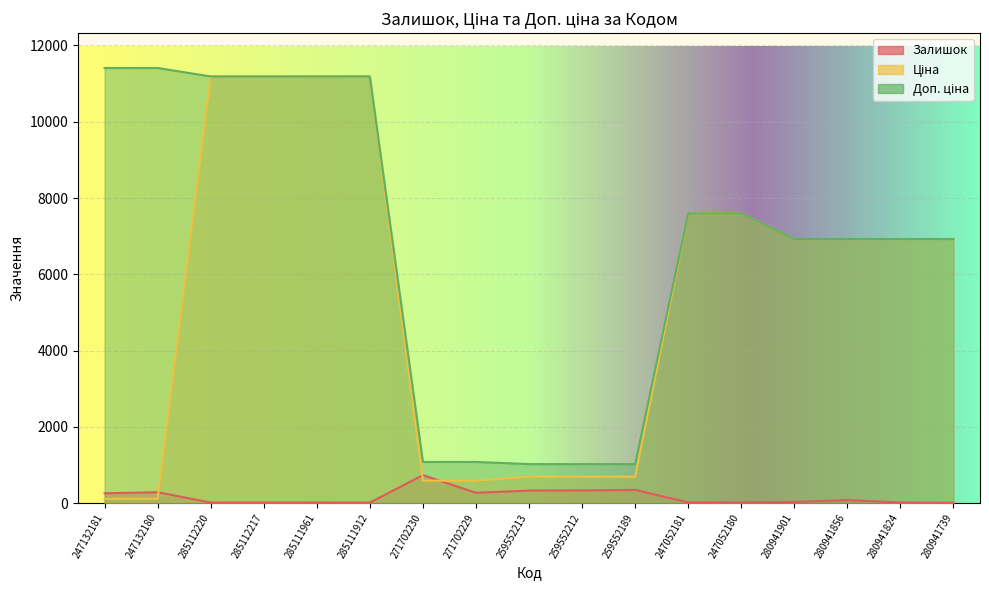

The Ціна series shows 338.0 at 259552213. True or false?

False